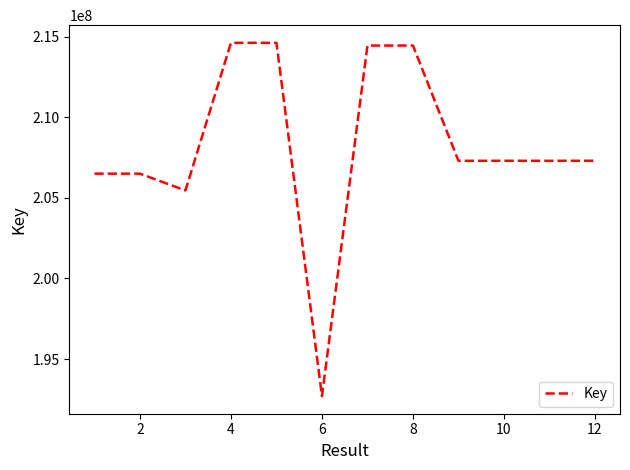

What is the maximum value shown in the chart?

214608477